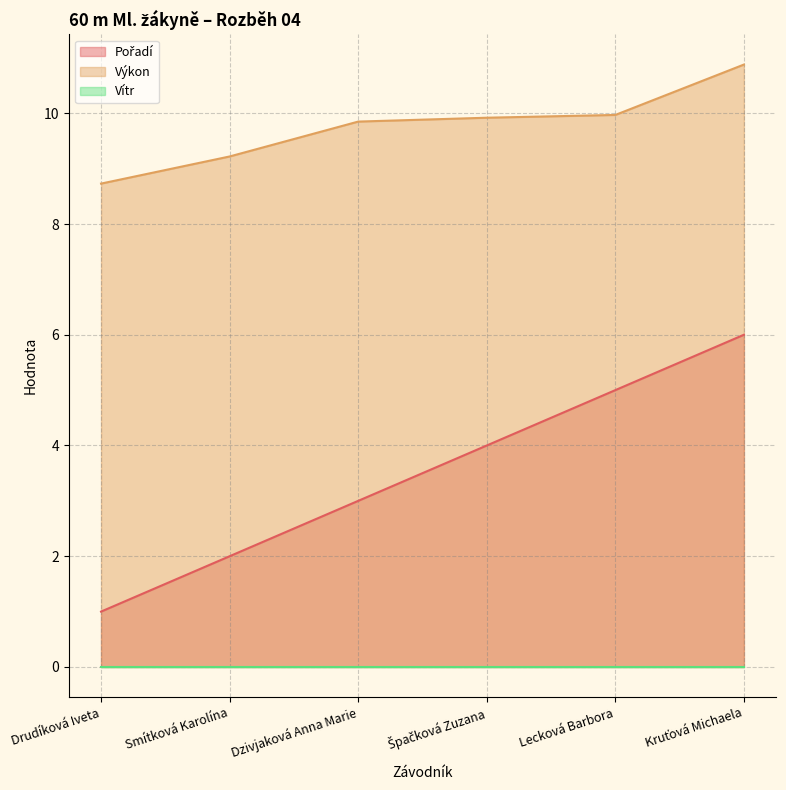

The Pořadí series shows 4.1 at Dzivjaková Anna Marie. True or false?

False